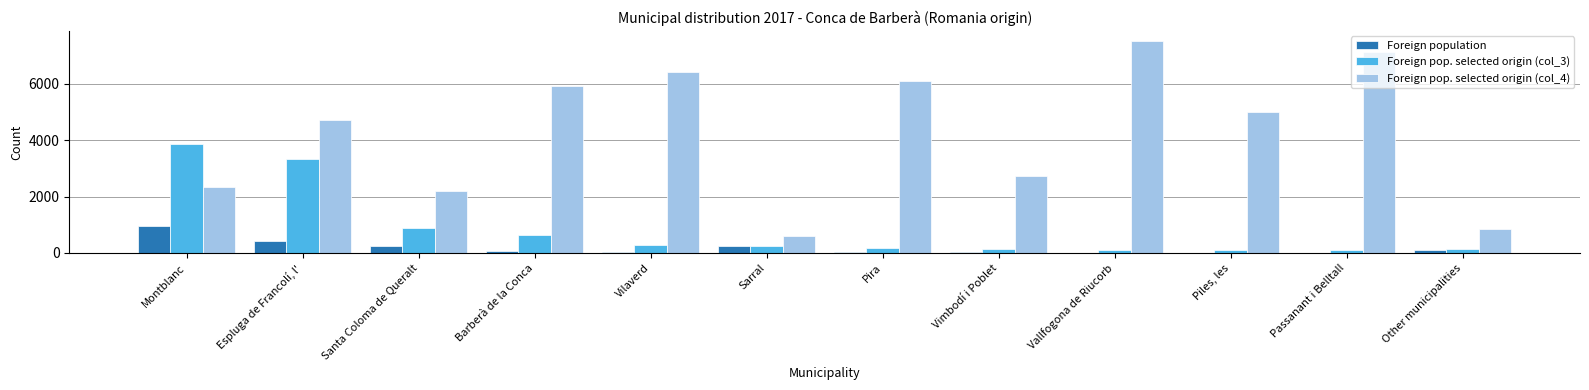

Which series has the largest total across all categories?

Foreign pop. selected origin (col_4)